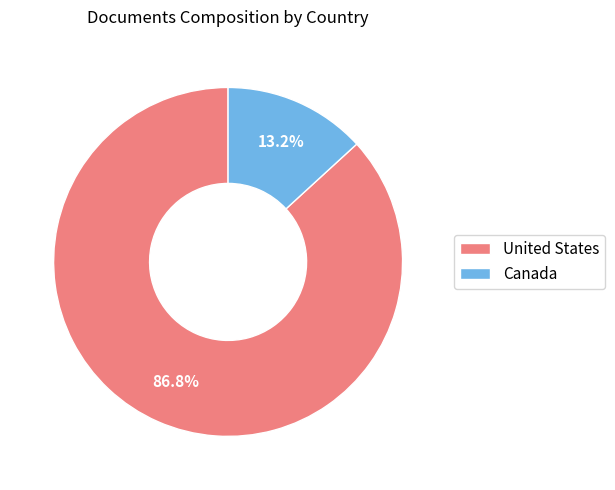

Which slice is the largest?

United States